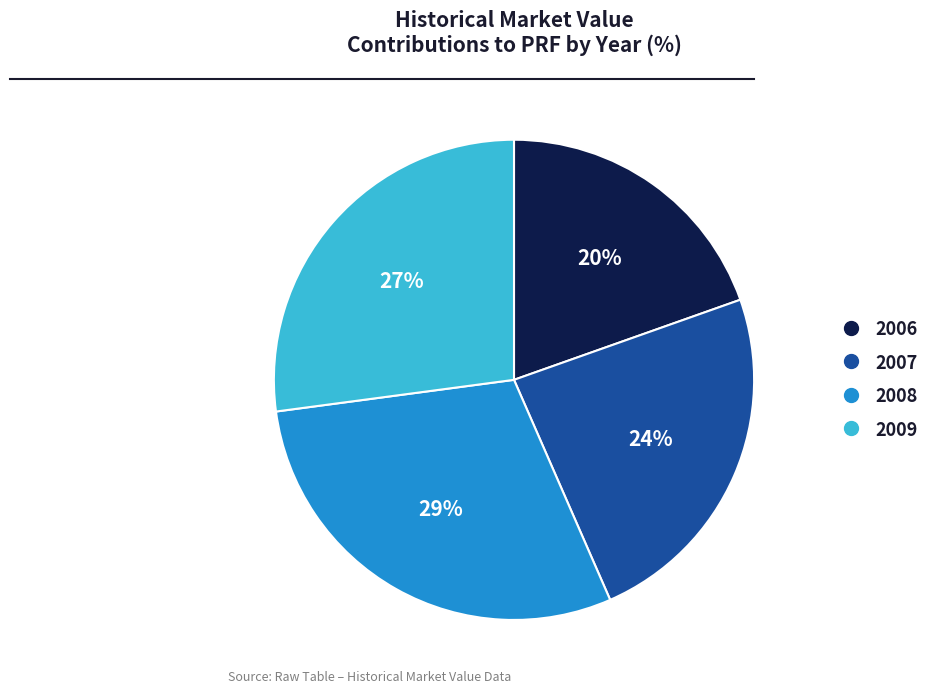

Does any single category account for the majority?

No